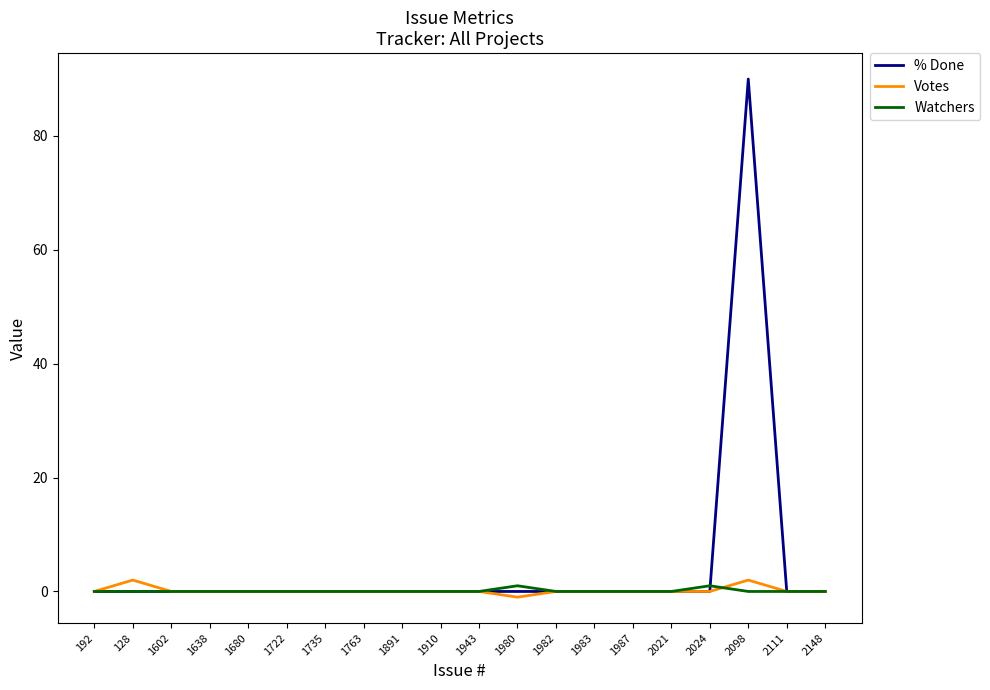

The % Done series shows 0 at 2024. True or false?

True